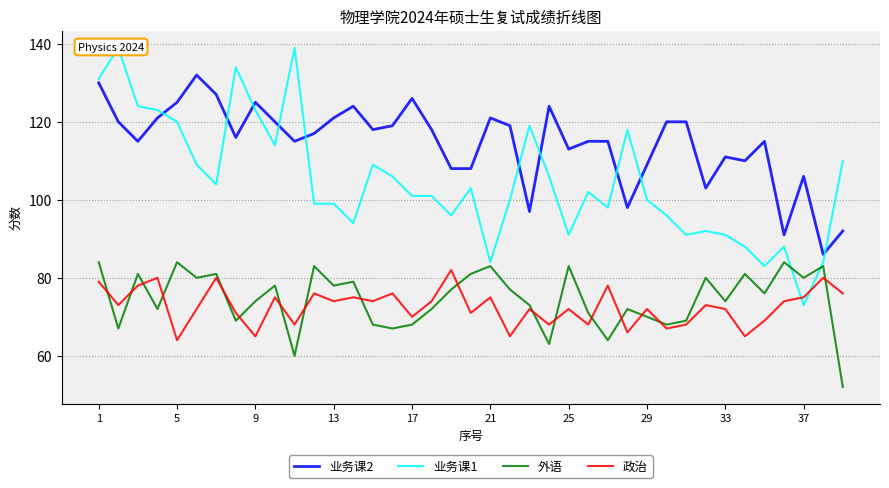

Is this an area chart (filled region under the line)?

No